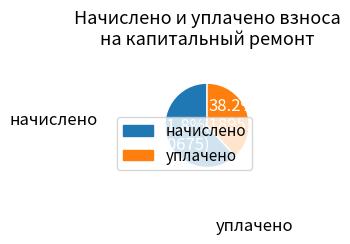

Is there any slice that represents more than half of the pie?

Yes